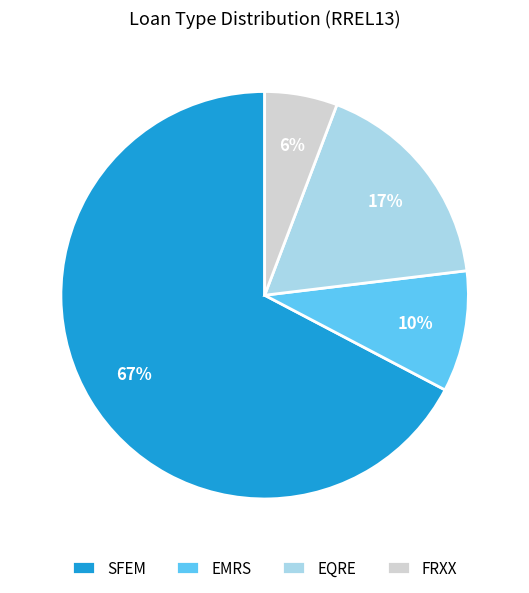

Between FRXX and EMRS, which is larger?

EMRS